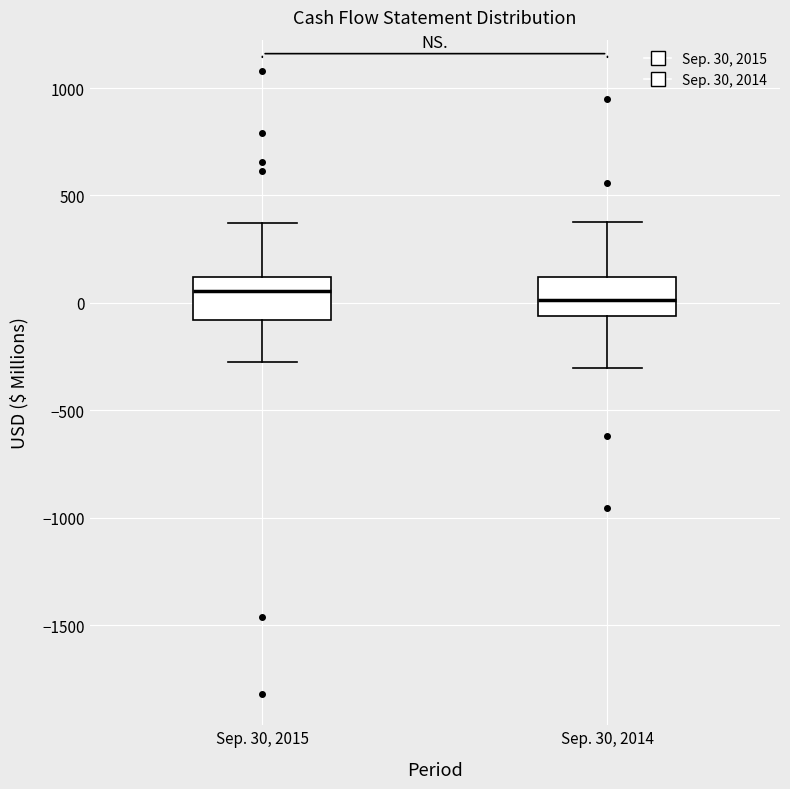

Where is the lower edge of the box for Sep. 30, 2014 on the y-axis? The values are not printed on the chart, so give them approximately, as read against the axis.

-50